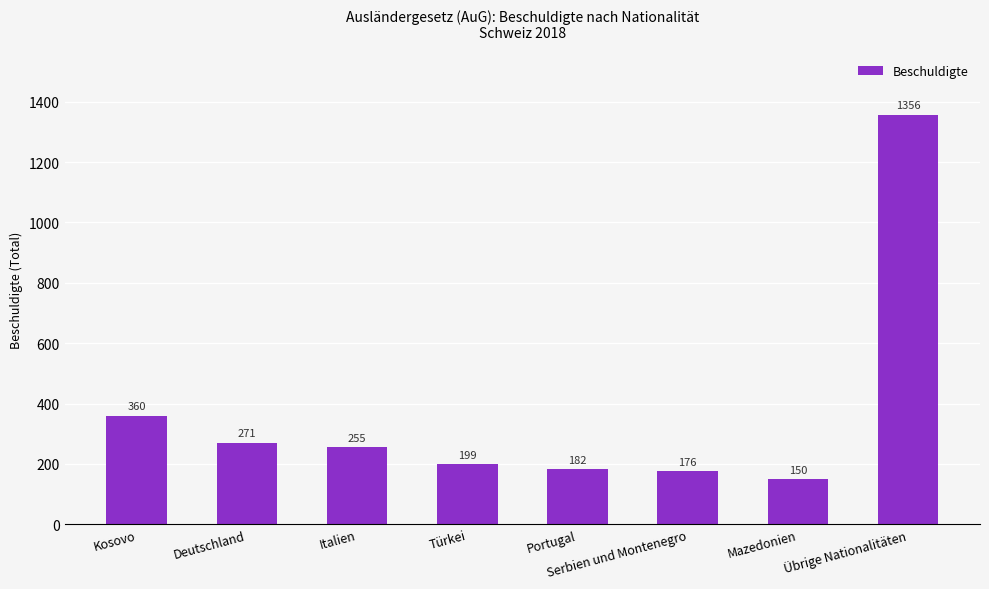

What is the label of the 8th bar from the left?

Übrige Nationalitäten